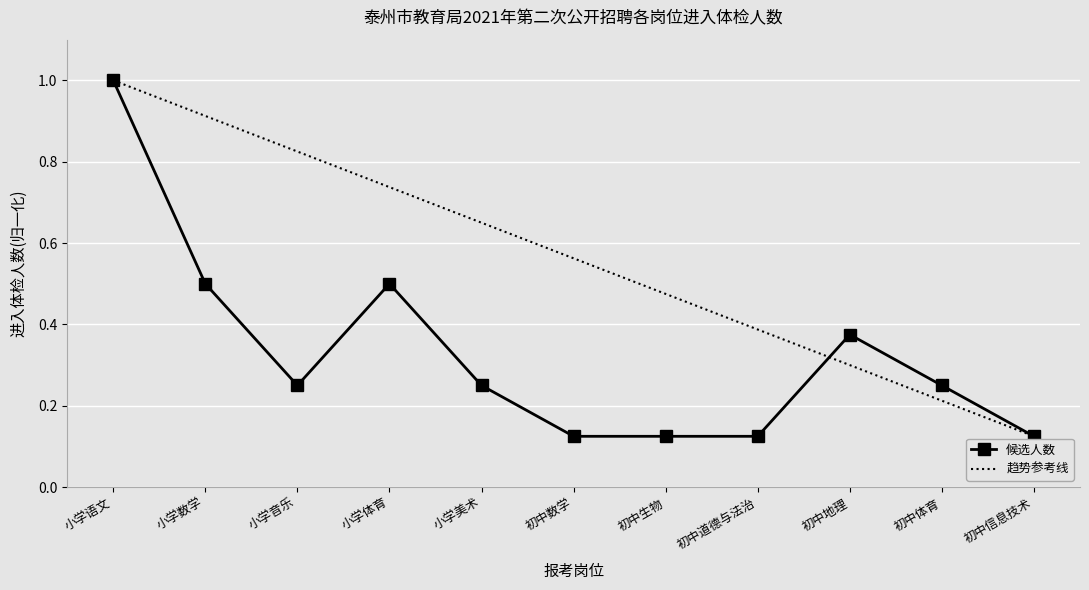

True or false: the data shows 0.2 at 小学美术.

False